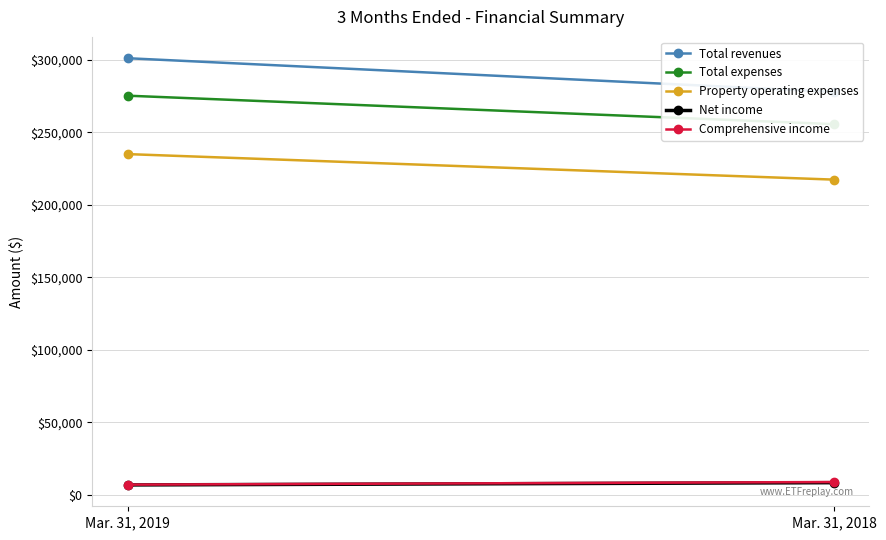

Reading left to right, extract all data points from this chart.

Total revenues: Mar. 31, 2019=301058	Mar. 31, 2018=277892
Total expenses: Mar. 31, 2019=275226	Mar. 31, 2018=255610
Property operating expenses: Mar. 31, 2019=234952	Mar. 31, 2018=217359
Net income: Mar. 31, 2019=6858	Mar. 31, 2018=8425
Comprehensive income: Mar. 31, 2019=7077	Mar. 31, 2018=8871